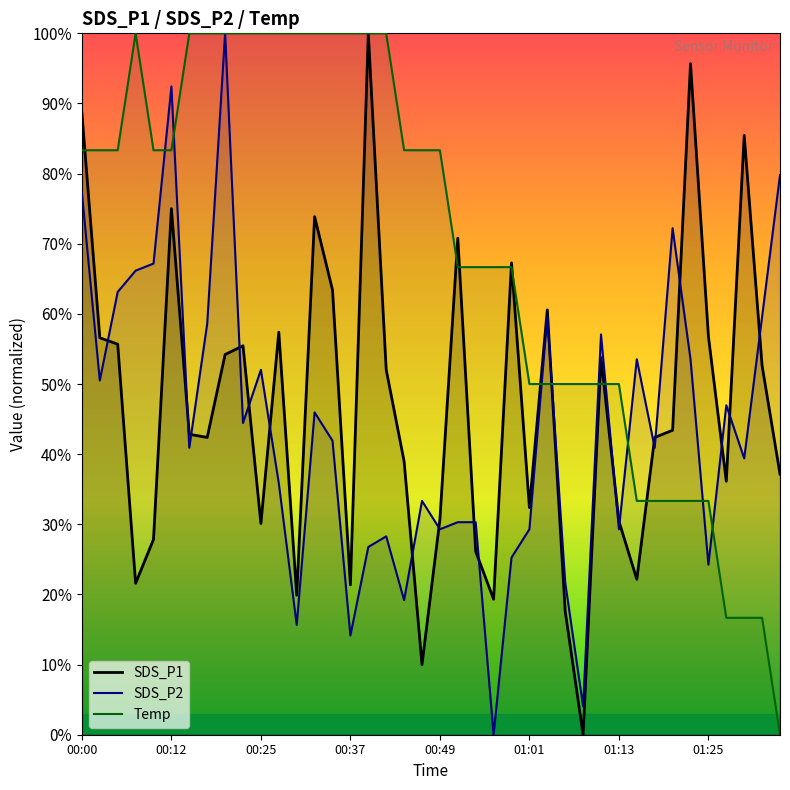

Reading left to right, list all the values displayed in this chart.

SDS_P1: 88.6	56.6	55.7	21.6	27.8	75.0	42.8	42.4	54.2	55.5	30.1	57.4	19.9	73.9	63.4	21.4	100.0	52.0	39.0	10.0	30.7	70.8	26.1	19.3	67.3	32.4	60.6	17.6	0.0	53.8	30.5	22.2	42.4	43.4	95.7	56.8	36.1	85.5	52.6	37.2
SDS_P2: 77.3	50.5	63.1	66.2	67.2	92.4	40.9	58.6	100.0	44.4	52.0	35.9	15.7	46.0	41.9	14.1	26.8	28.3	19.2	33.3	29.3	30.3	30.3	0.0	25.3	29.3	59.6	21.7	4.0	57.1	29.3	53.5	40.9	72.2	53.5	24.2	47.0	39.4	59.6	79.8
Temp: 83.3	83.3	83.3	100.0	83.3	83.3	100.0	100.0	100.0	100.0	100.0	100.0	100.0	100.0	100.0	100.0	100.0	100.0	83.3	83.3	83.3	66.7	66.7	66.7	66.7	50.0	50.0	50.0	50.0	50.0	50.0	33.3	33.3	33.3	33.3	33.3	16.7	16.7	16.7	0.0